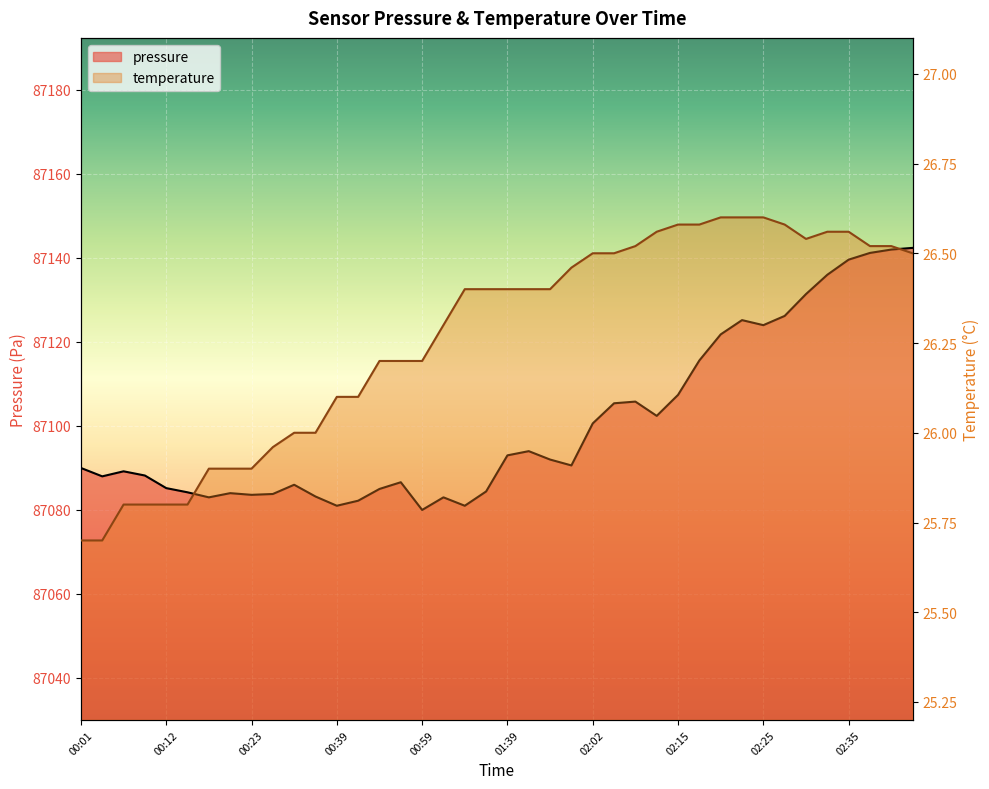

What is the maximum value shown in the chart?

87142.4